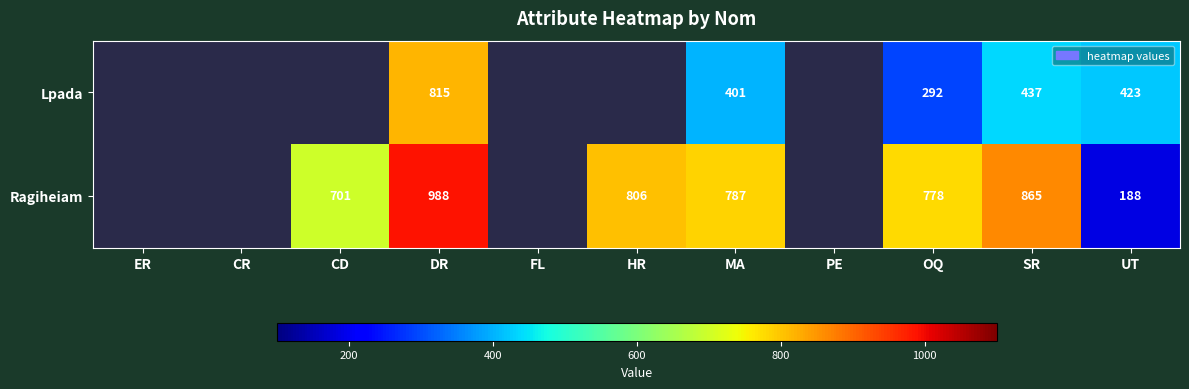

The value of Ragiheiam at HR is 806. True or false?

True